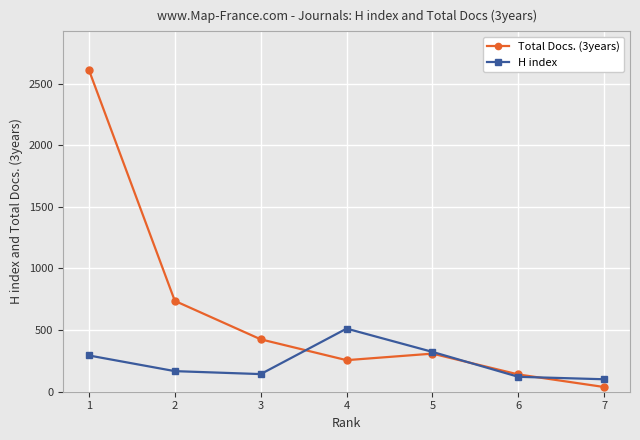

What is the average value of the H index series?

237